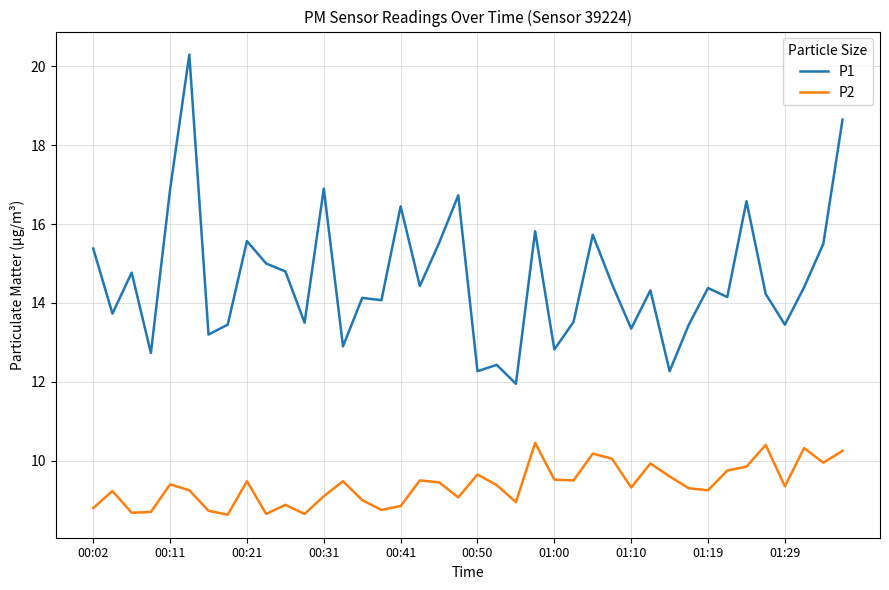

Rank the series by their average value, from lowest to highest.

P2, P1